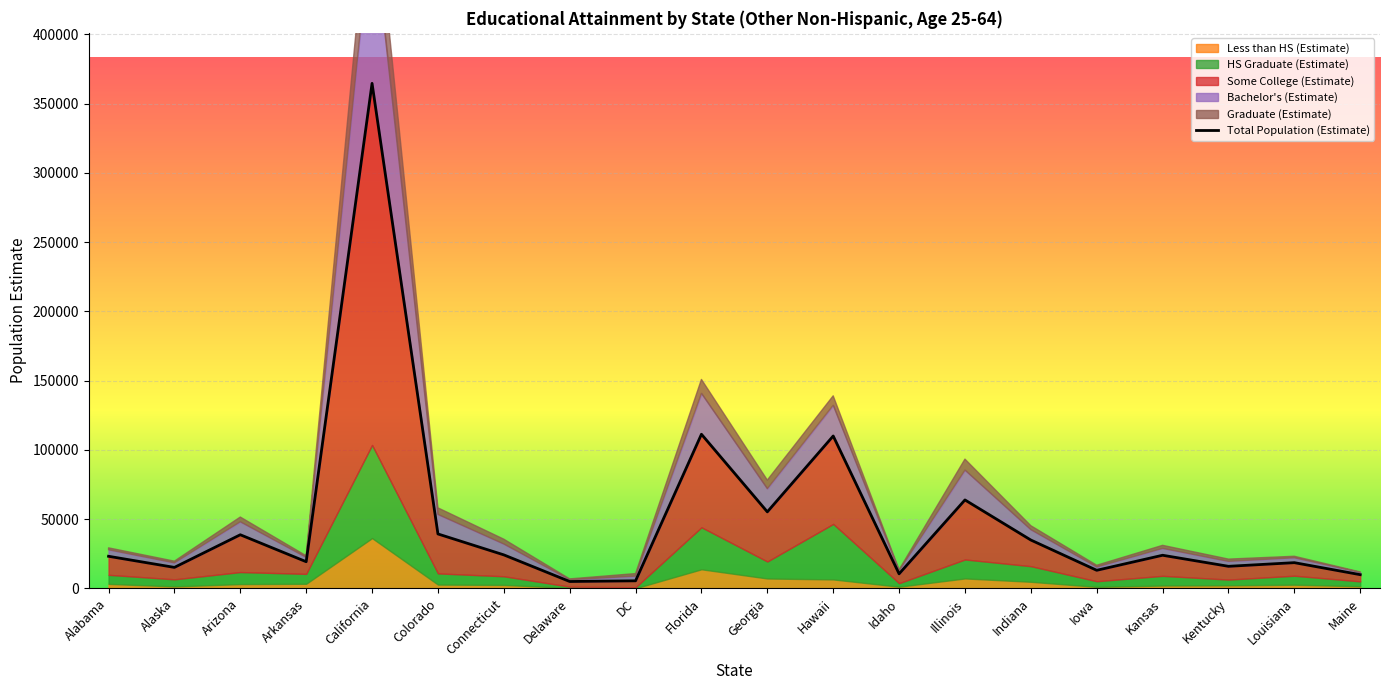

What position from the left is Kansas?

17